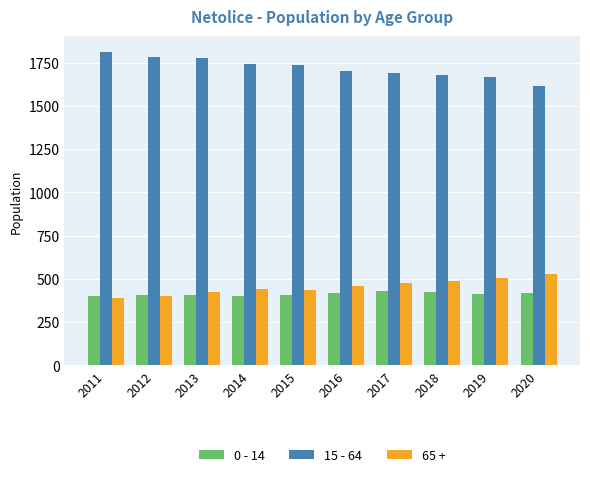

Are the bars grouped side by side (vs. stacked)?

Yes